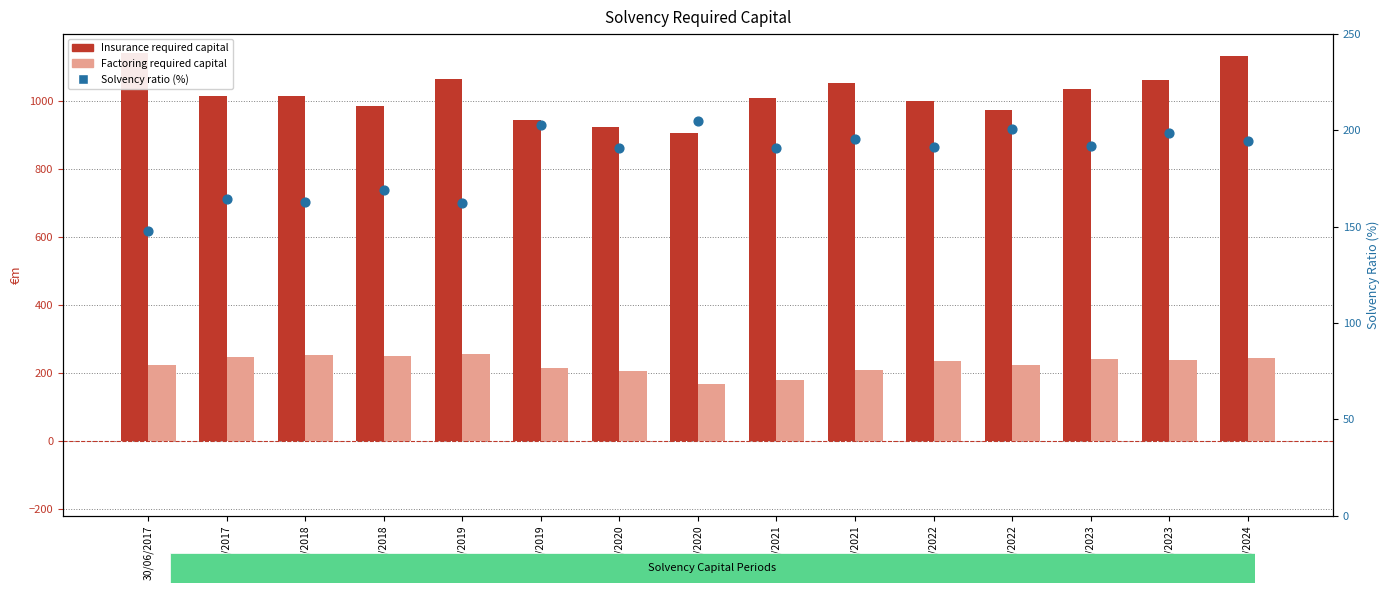

Which series reaches the minimum Y coordinate?

Solvency ratio (%)